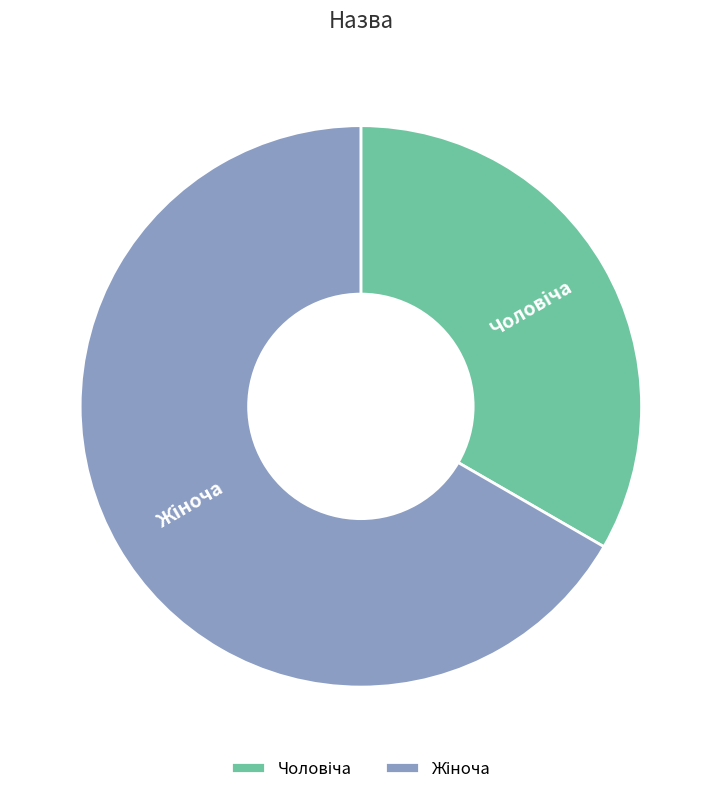

How many slices are in this pie chart?

2